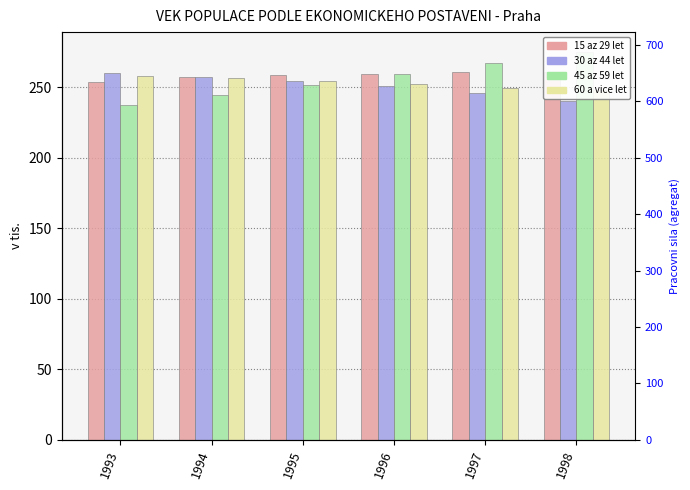

How many values in the 45 az 59 let series are below 259?

3